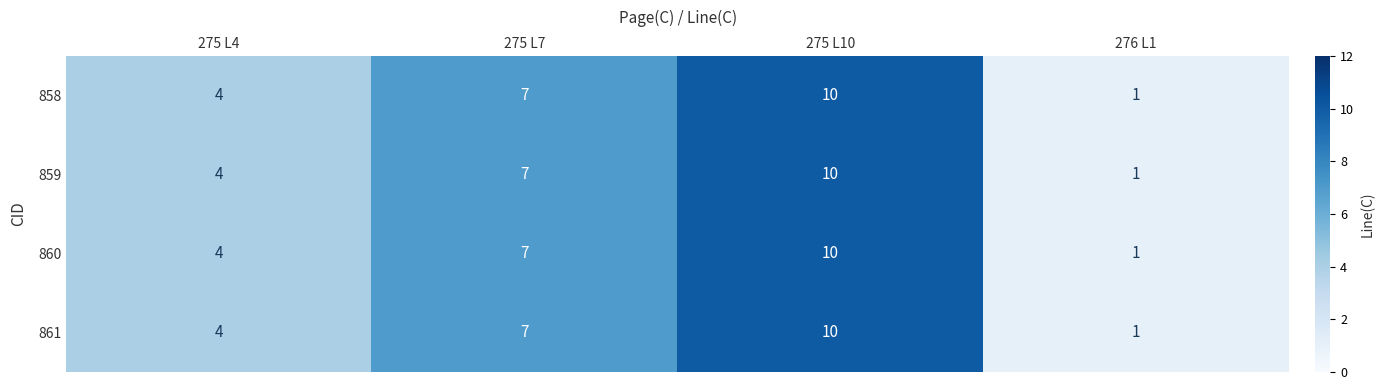

Reading left to right, what are all the values shown in this chart?

858: 275 L4=4	275 L7=7	275 L10=10	276 L1=1
859: 275 L4=4	275 L7=7	275 L10=10	276 L1=1
860: 275 L4=4	275 L7=7	275 L10=10	276 L1=1
861: 275 L4=4	275 L7=7	275 L10=10	276 L1=1